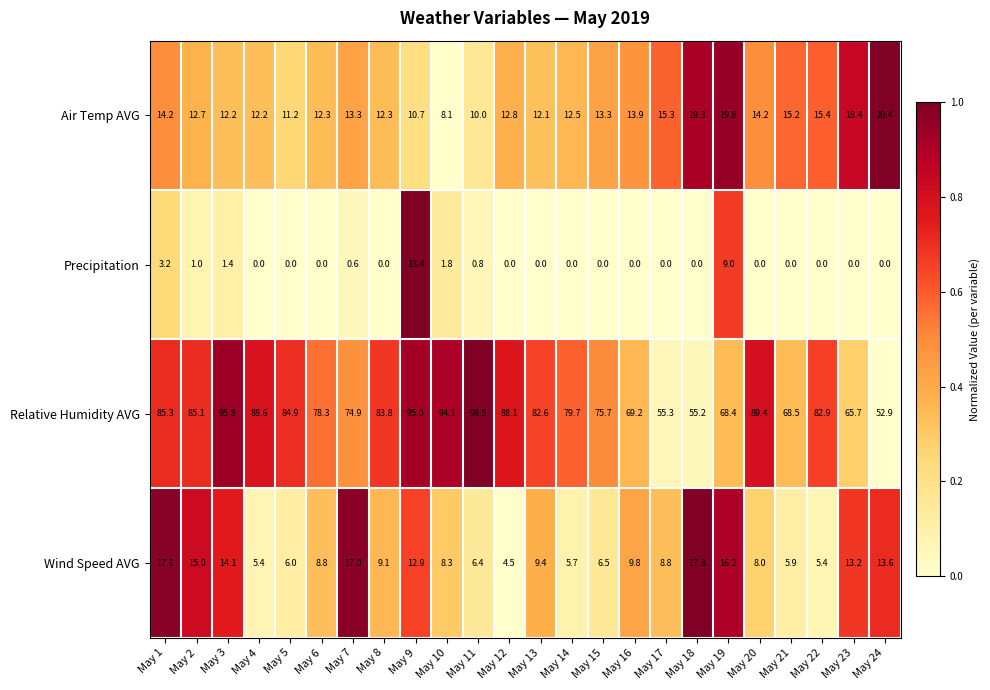

What is the total value across all series at May 13?

104.1